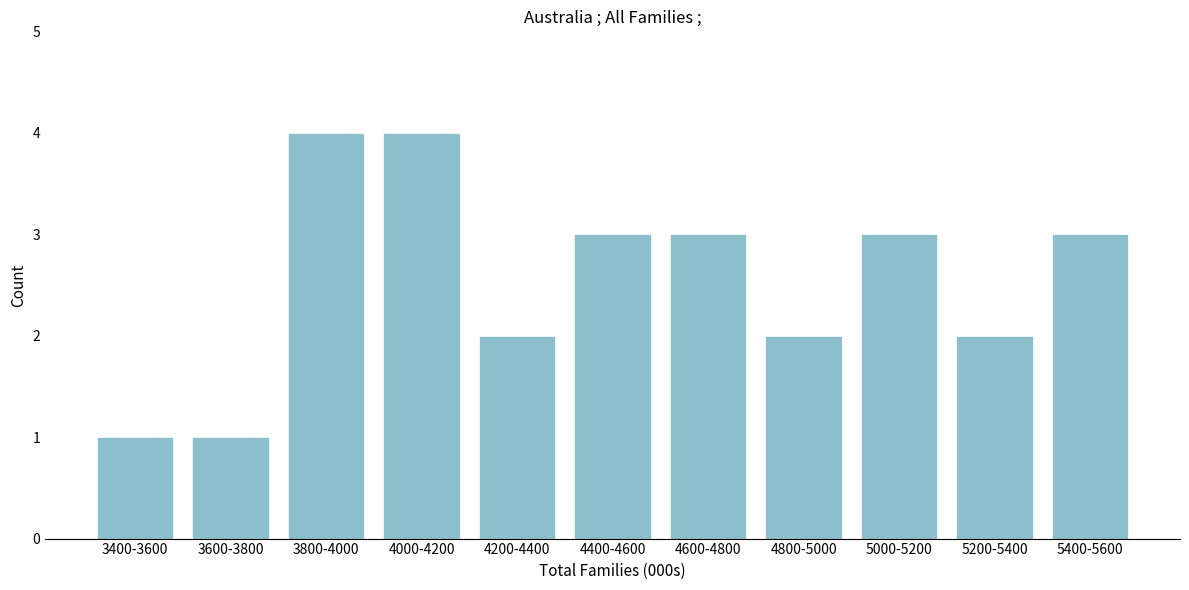

Reading right to left, list all the values displayed in this chart.

3	2	3	2	3	3	2	4	4	1	1